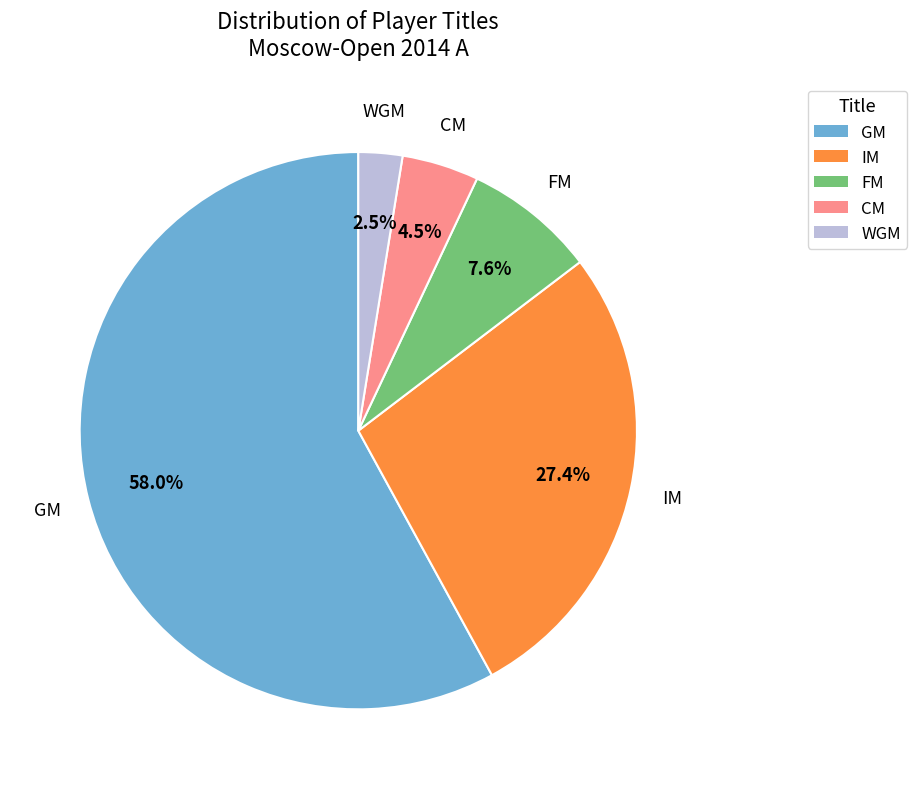

What is the majority slice?

GM